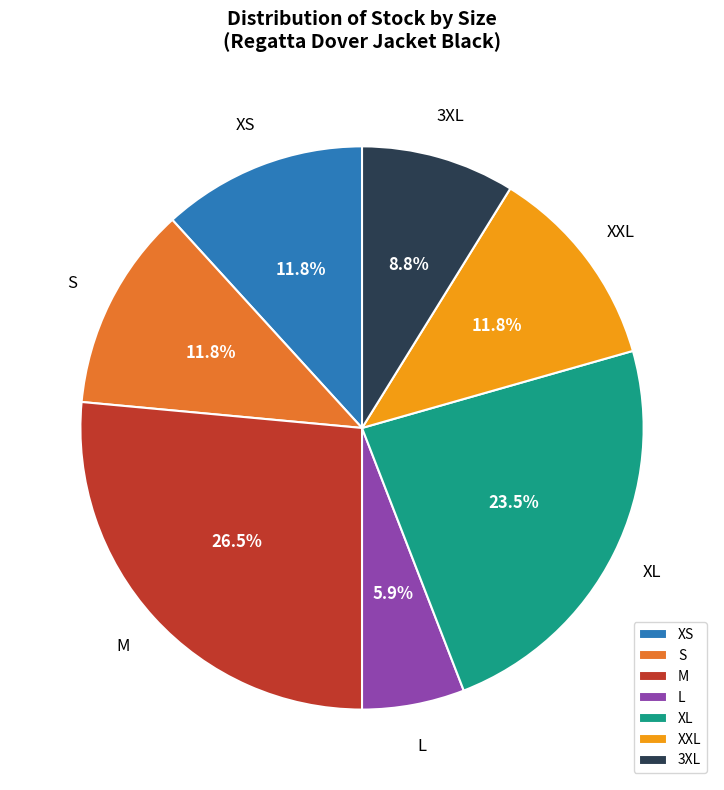

The S slice represents 12% of the pie. True or false?

True